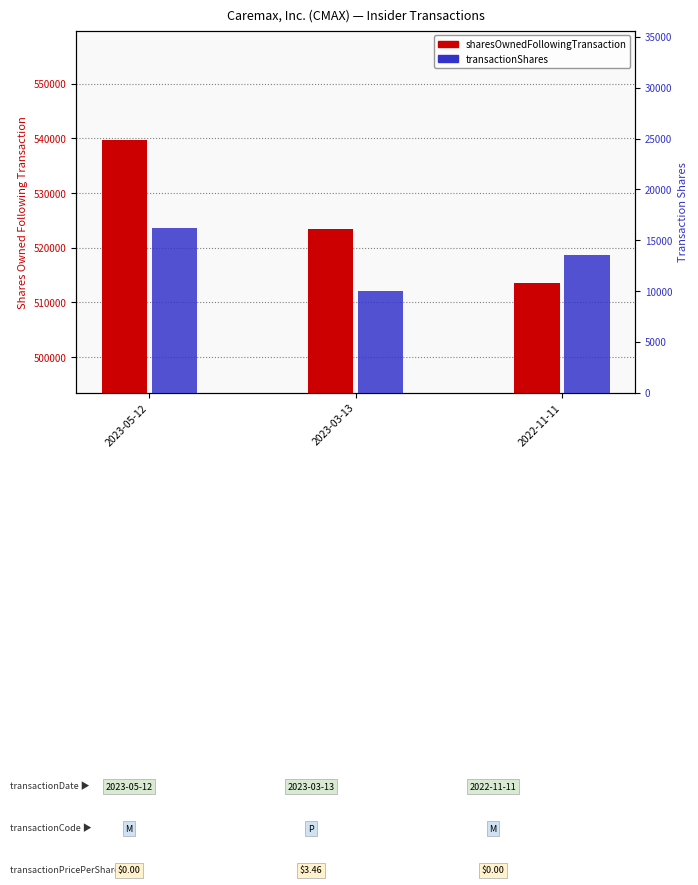

How many bars are there in total?

6